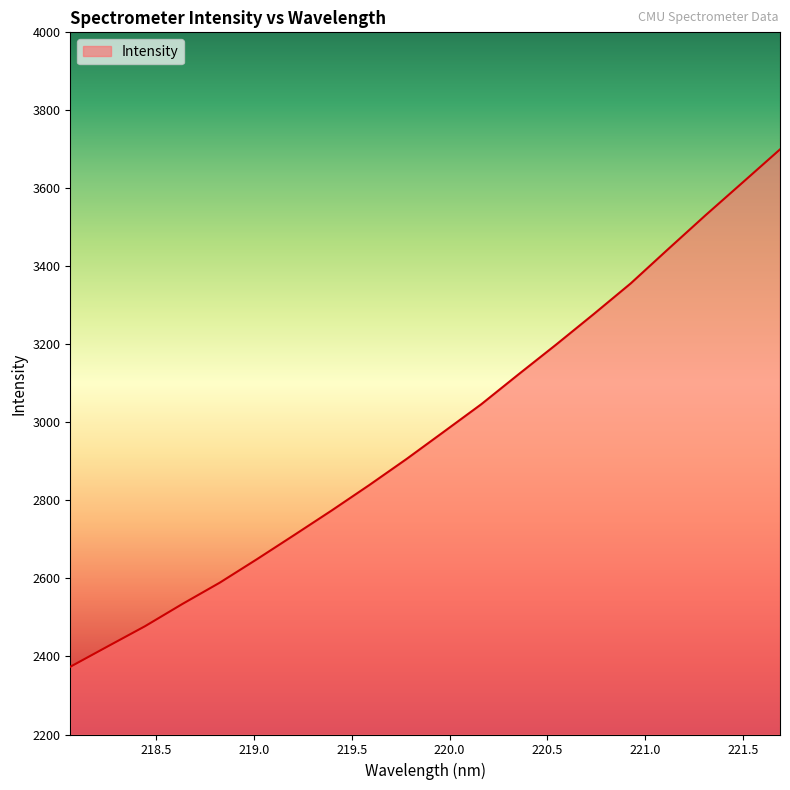

What is the difference between the maximum and minimum values?

1326.3